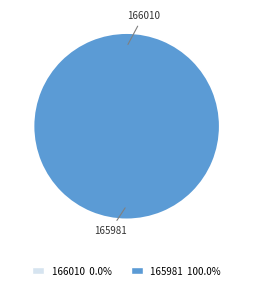

Is there a majority slice in this chart?

Yes